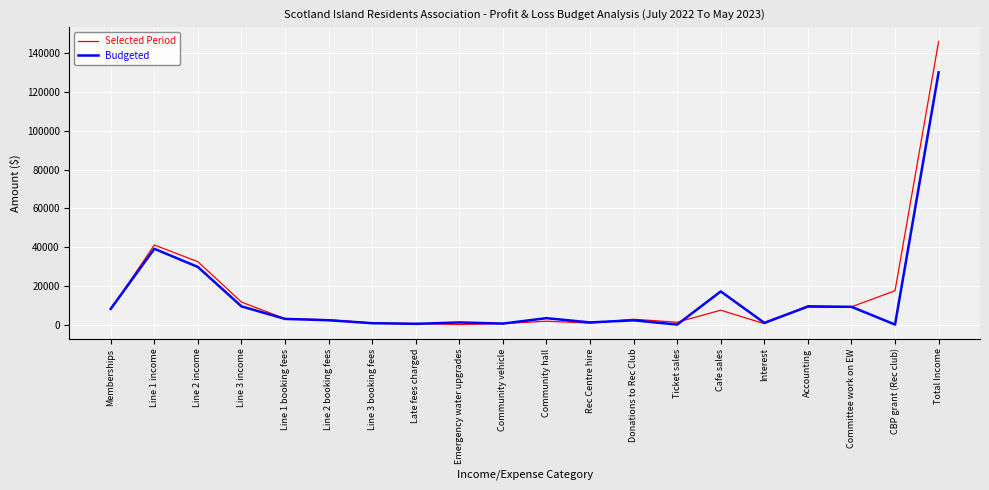

How many categories are shown in the chart?

20